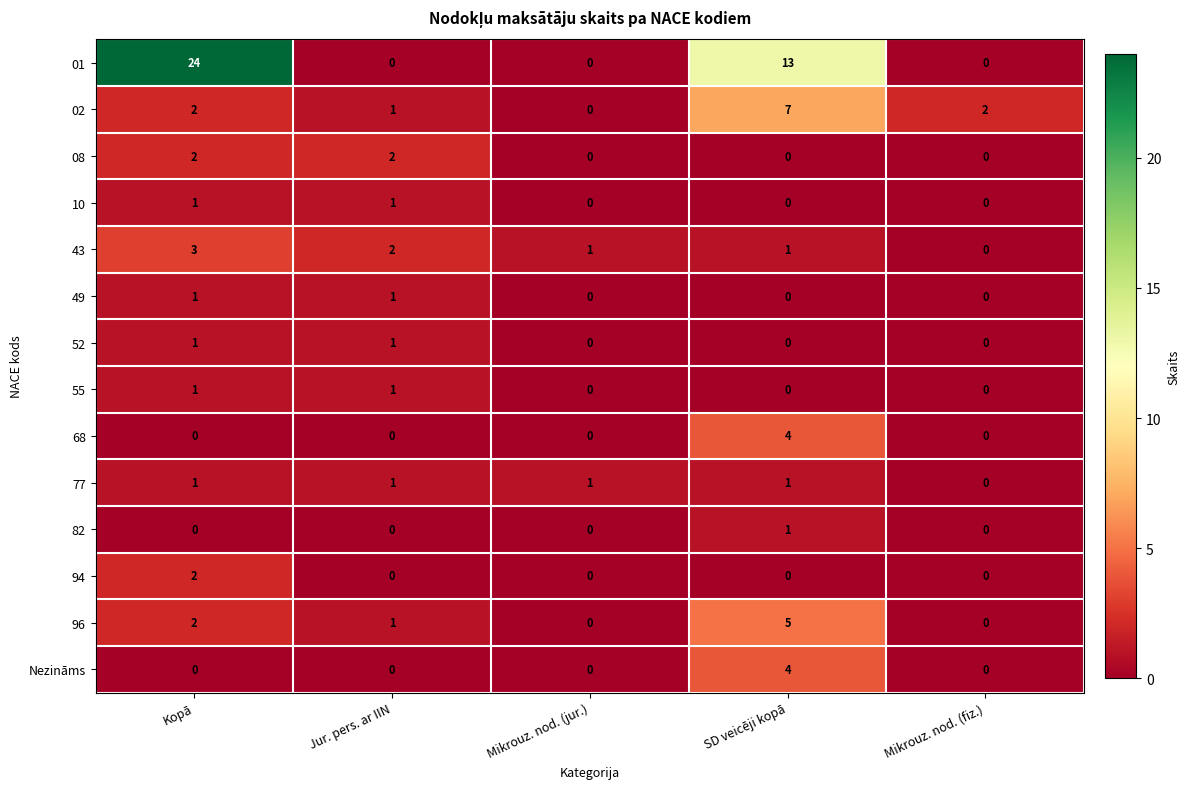

True or false: 01 has a value of -9 at Mikrouz. nod. (jur.).

False